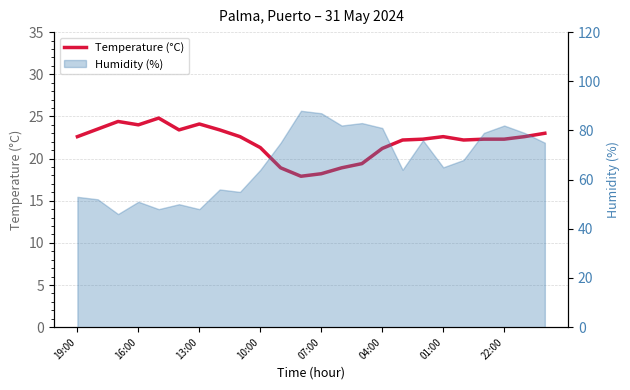

What is the sum of all values?

528.1